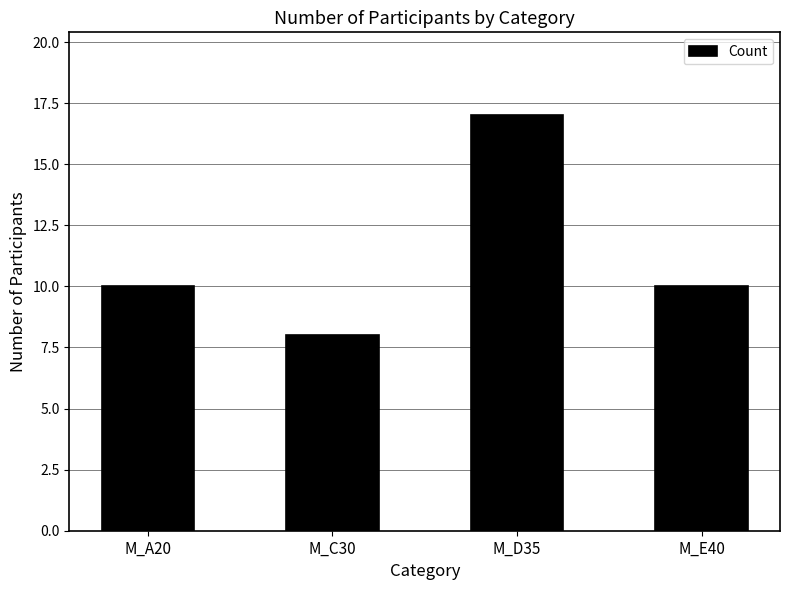

At which category does the chart reach its minimum across all series?

M_C30